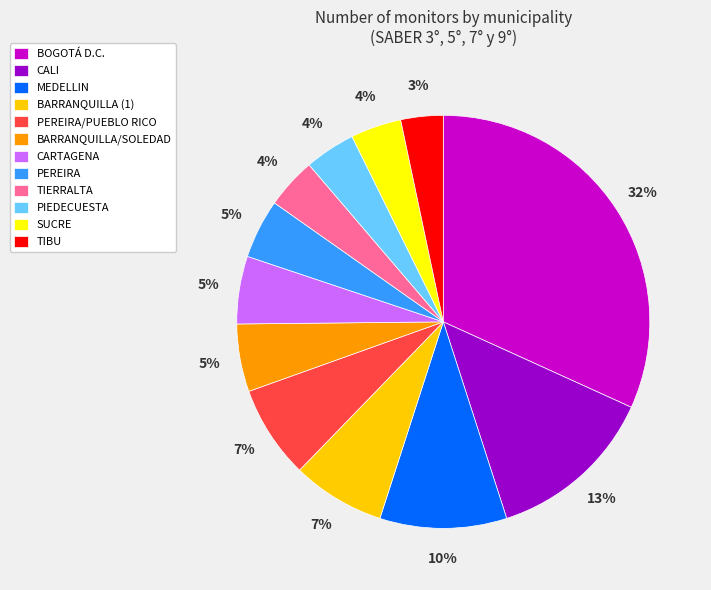

What is the largest slice in the pie chart?

BOGOTÁ D.C.